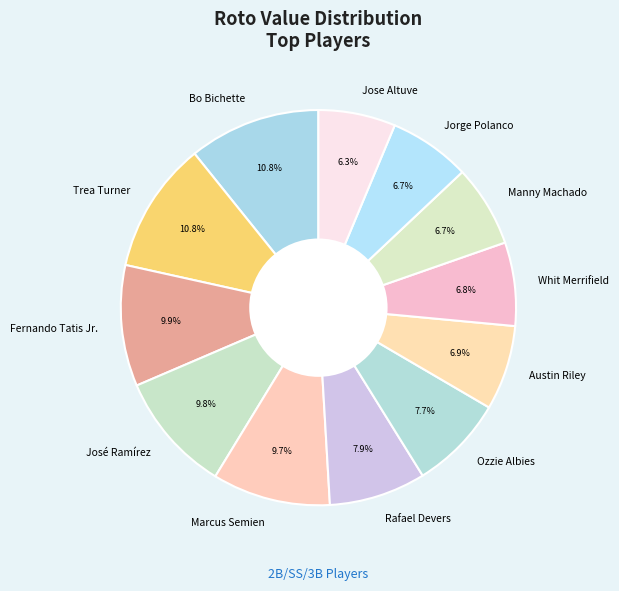

To the nearest percent, what percentage of the pie is Fernando Tatis Jr.?

10%